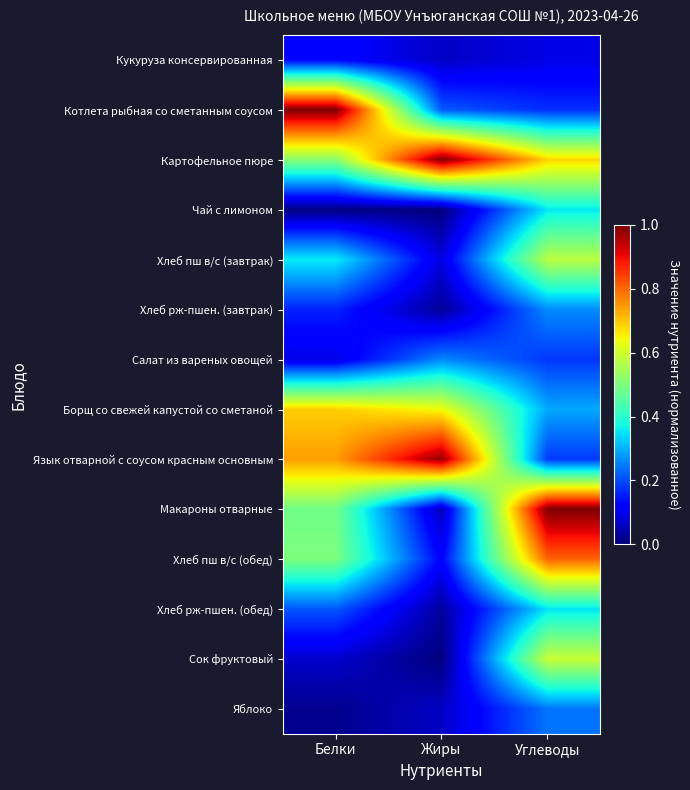

At which category is the sum across all series the highest?

Углеводы